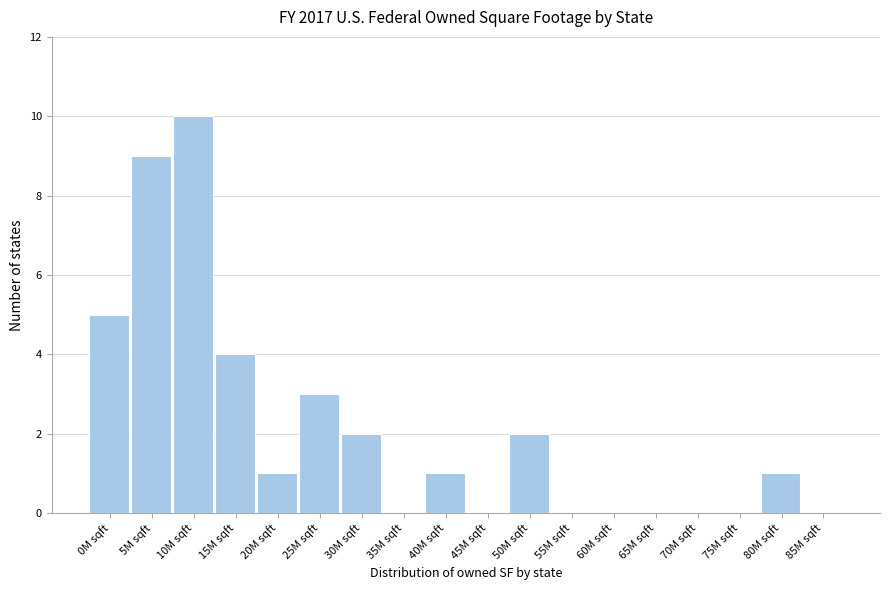

Reading left to right, extract all data points from this chart.

0M sqft=5	5M sqft=9	10M sqft=10	15M sqft=4	20M sqft=1	25M sqft=3	30M sqft=2	35M sqft=0	40M sqft=1	45M sqft=0	50M sqft=2	55M sqft=0	60M sqft=0	65M sqft=0	70M sqft=0	75M sqft=0	80M sqft=1	85M sqft=0